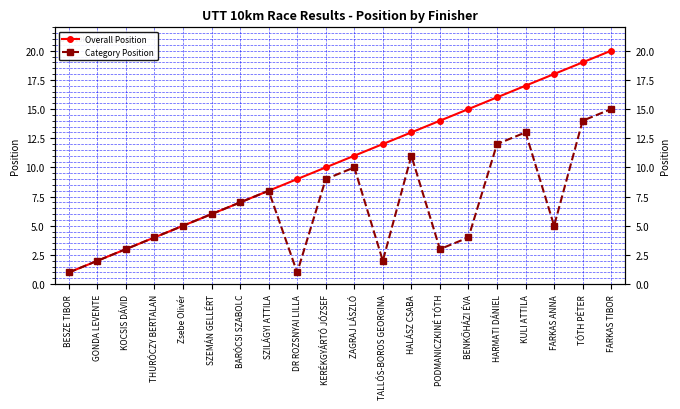

What is the greatest value displayed?

20